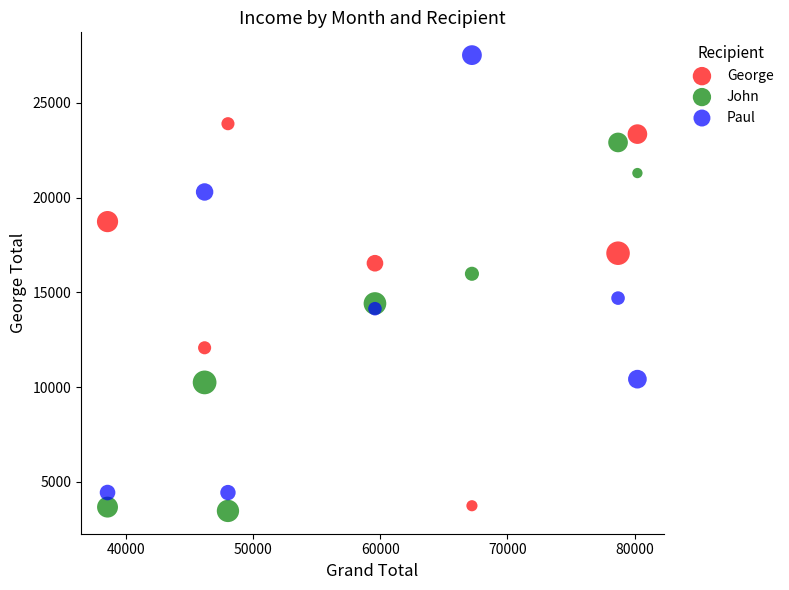

Which series has the largest Y range (max minus min)?

Paul